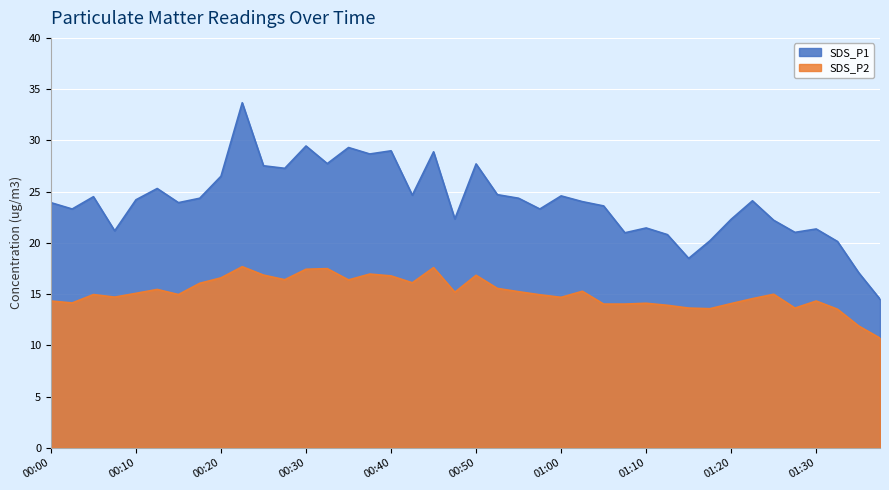

The SDS_P1 series shows 42.1 at 00:15. True or false?

False